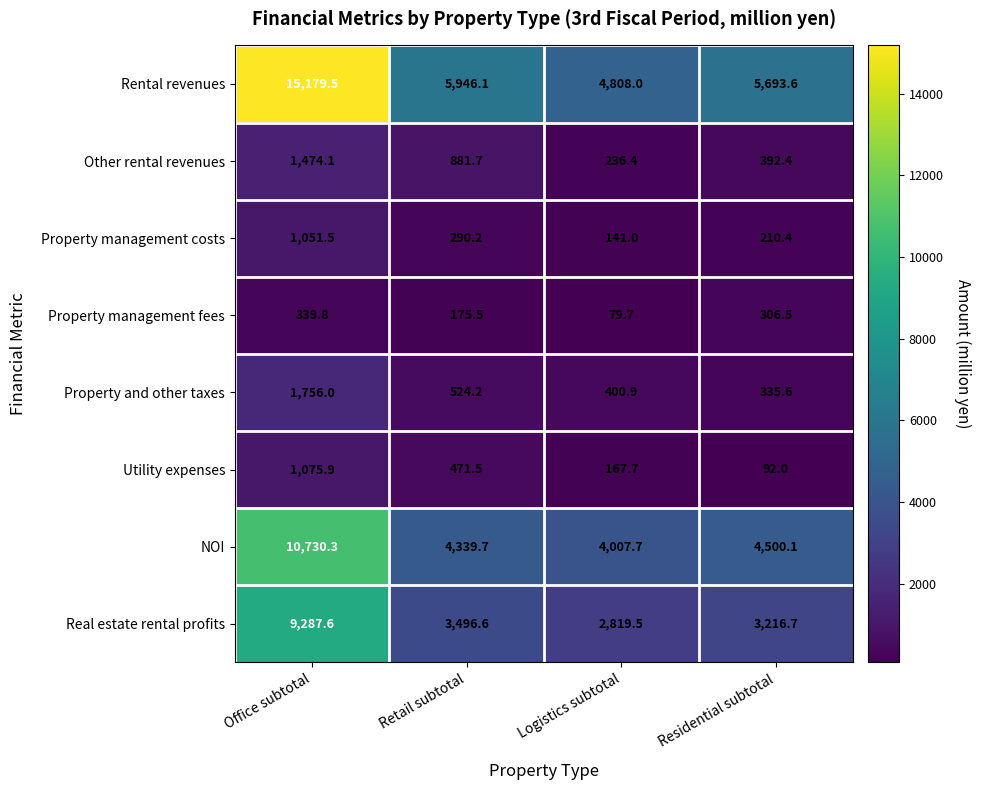

Which series has the largest range (max minus min)?

Rental revenues